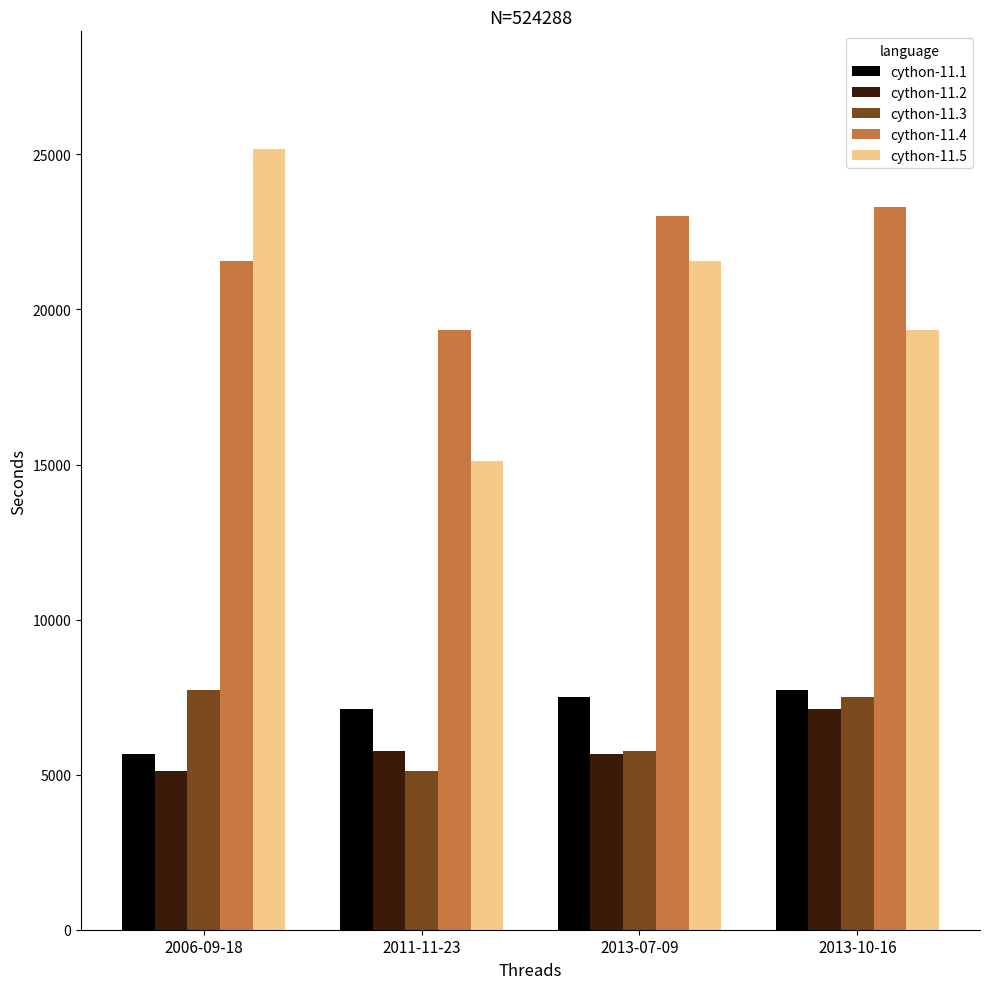

Which series has the largest range (max minus min)?

cython-11.5